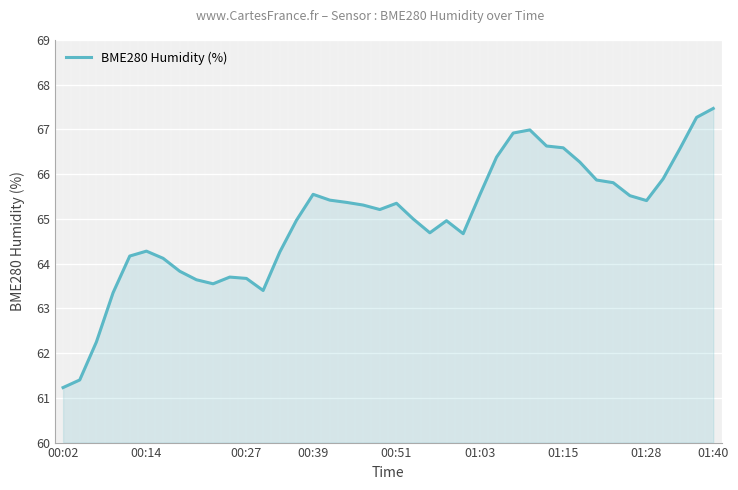

True or false: the data shows 28.9 at 38.

False